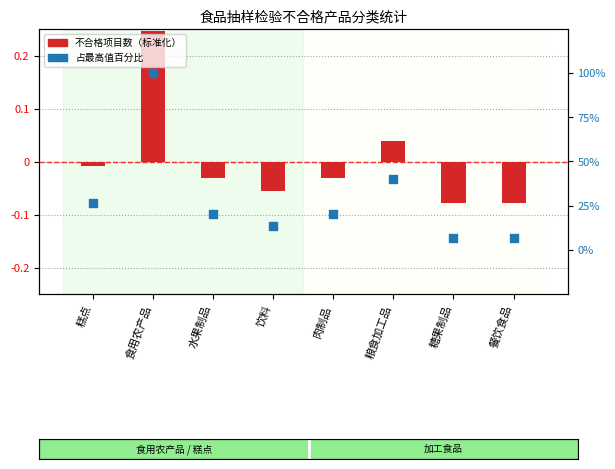

Which series has the largest total across all categories?

占比(%)